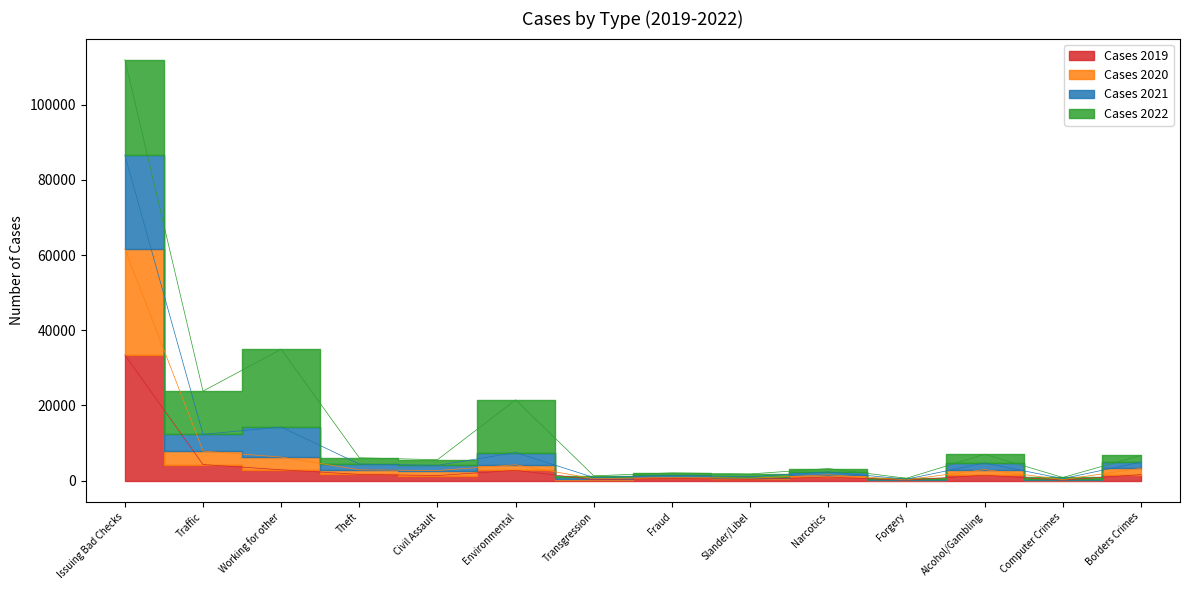

The Cases 2021 series shows 9450 at Theft. True or false?

False